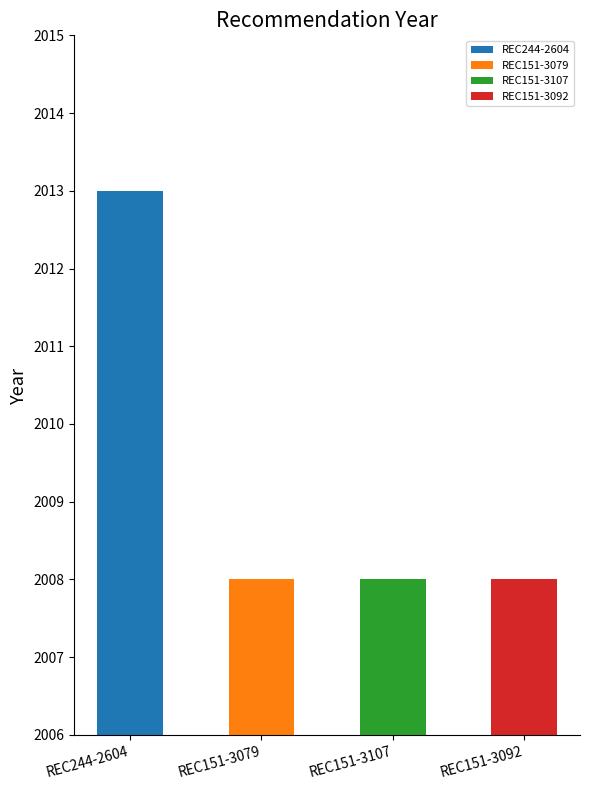

What is the value of the 1st bar from the left?

2013